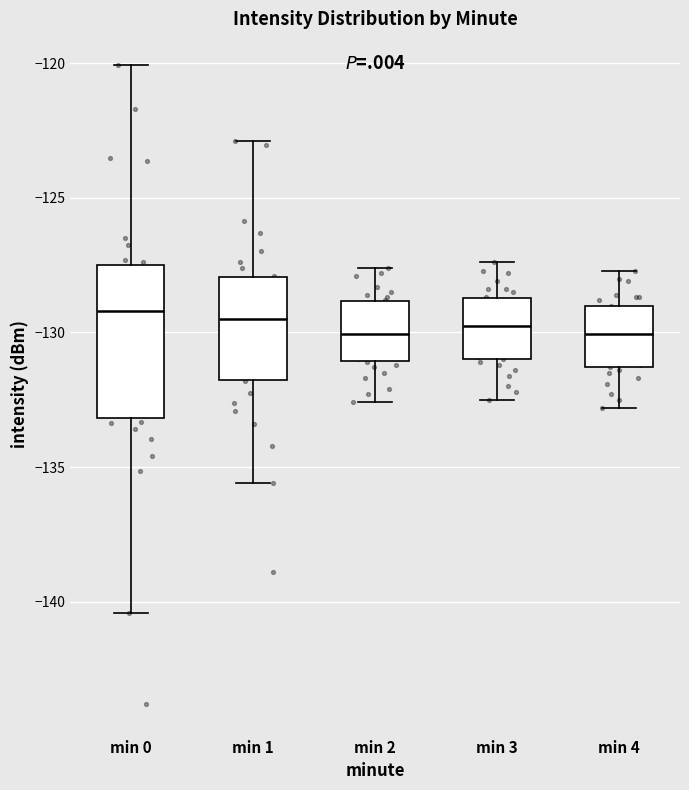

Comparing the boxes themselves (not the whiskers), which one is the tallest?

min 0